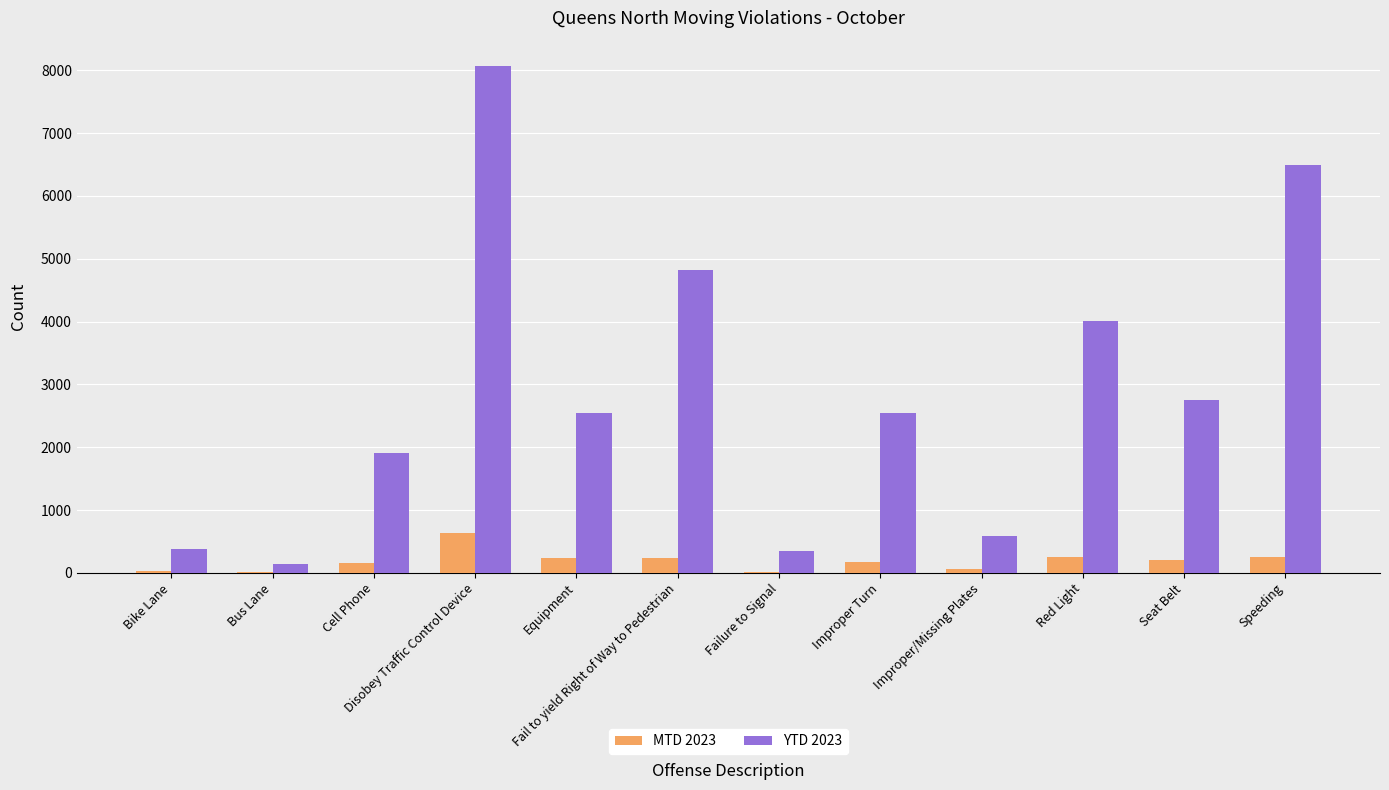

At which category is the sum across all series the highest?

Disobey Traffic Control Device